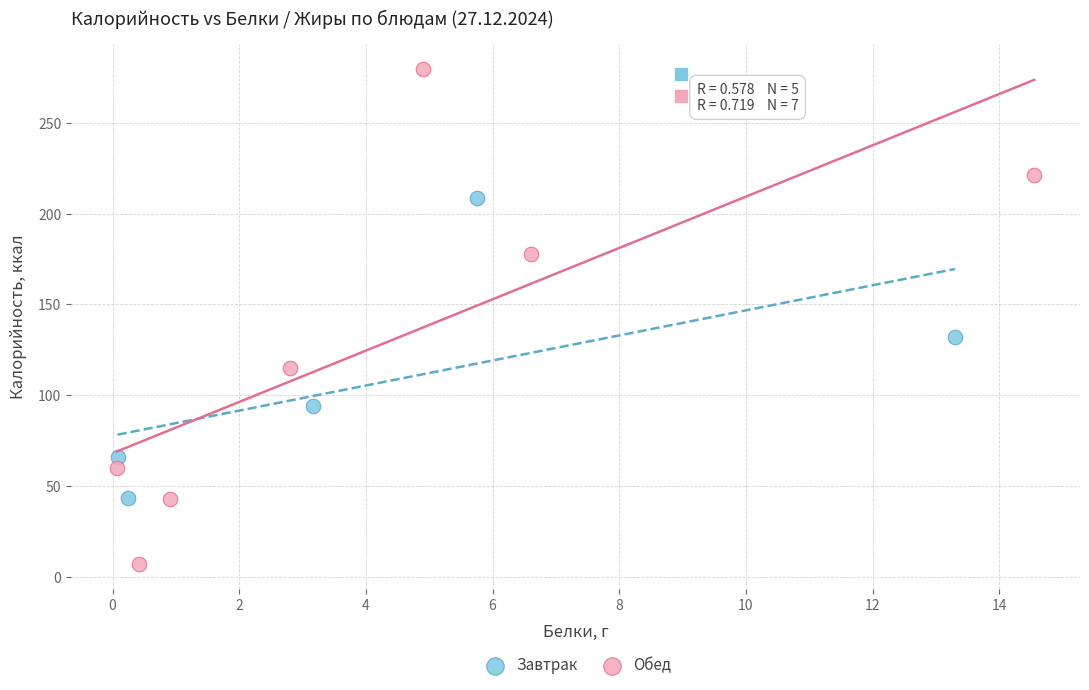

Which series has the largest Y range (max minus min)?

Обед